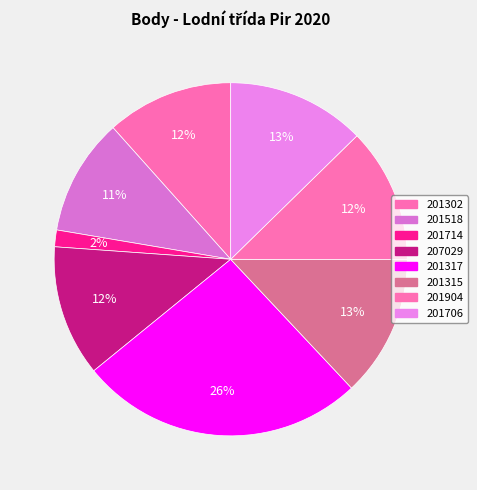

Which has a higher value, 201302 or 201706?

201706